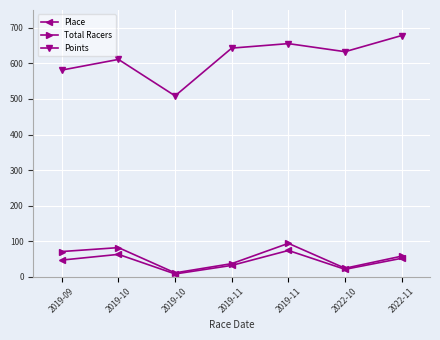

Reading left to right, transcribe all the data shown in this chart.

Place: 47.0	63.0	8.0	32.0	74.0	21.0	52.0
Total Racers: 71.0	82.0	11.0	37.0	94.0	24.0	58.0
Points: 581.1	611.1	508.6	642.9	655.5	632.8	678.2